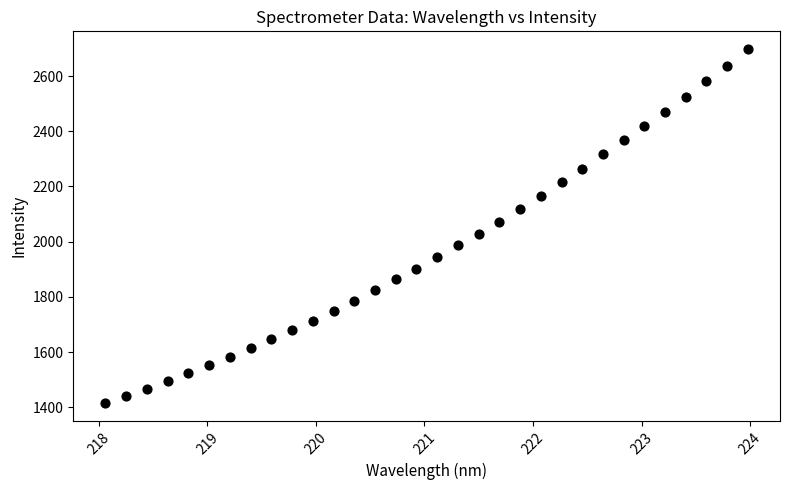

What is the range of X values (max minus min)?

5.9